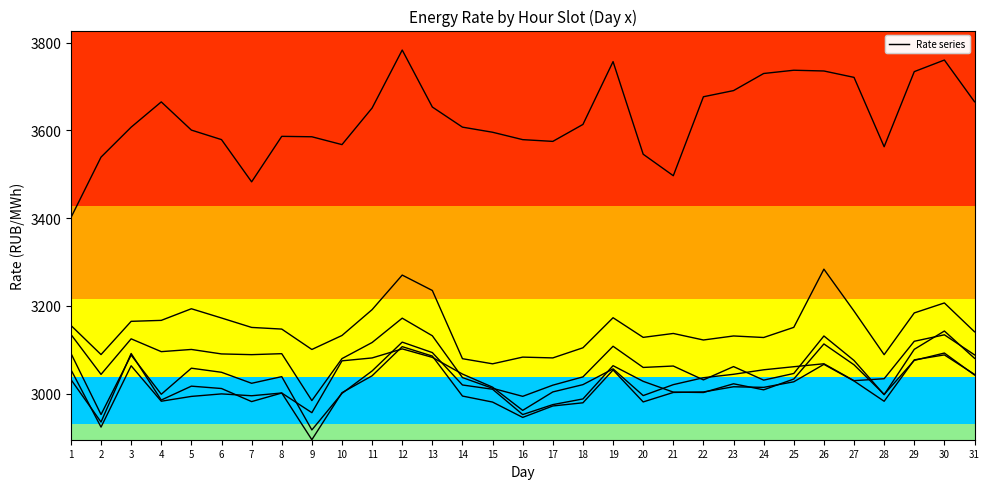

How many lines are shown in the chart?

6